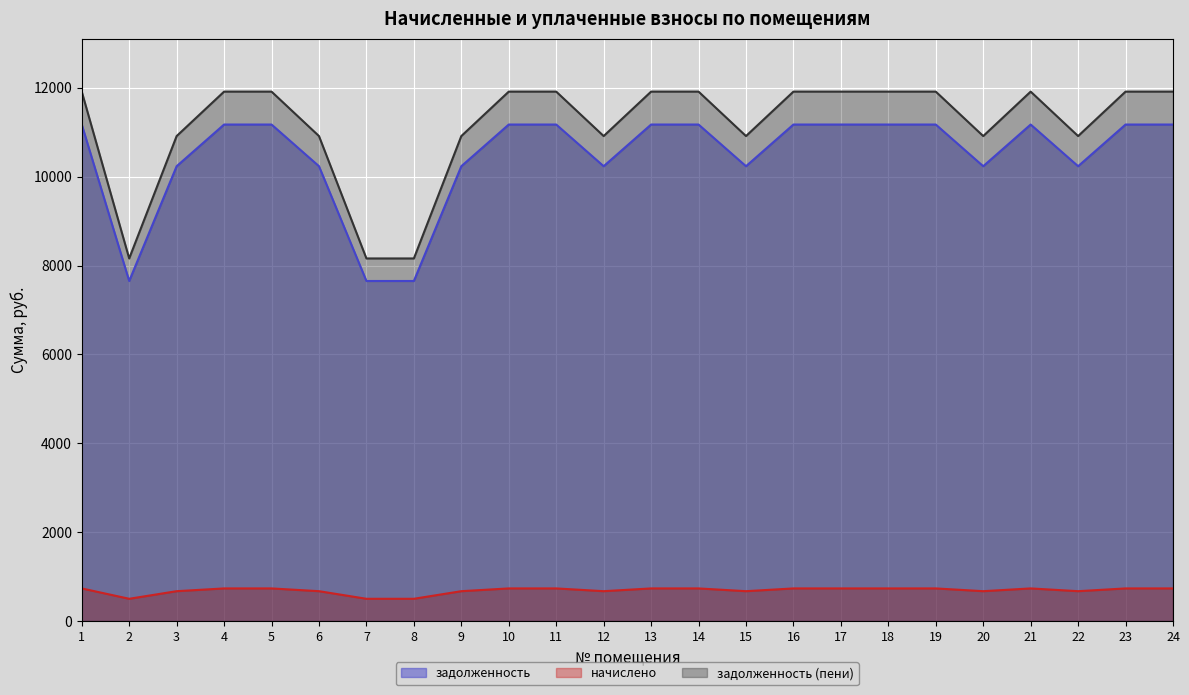

What value does the задолженность (пени) series have at 14?

11910.8